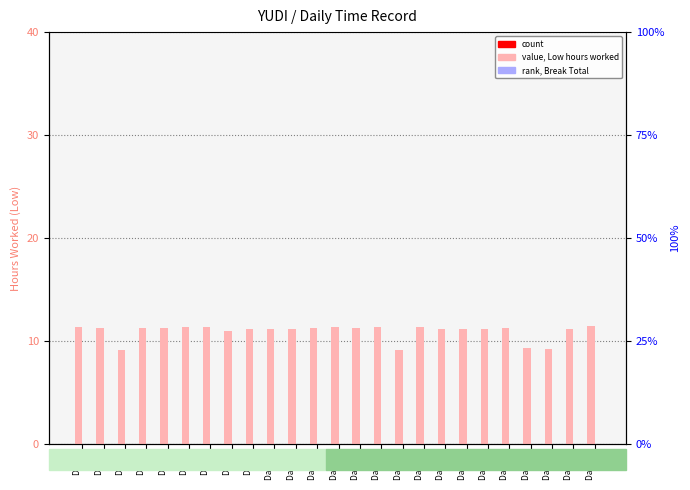

Reading left to right, transcribe all the data shown in this chart.

Low (hours worked): 11.4	11.3	9.1	11.2	11.2	11.3	11.3	11.0	11.2	11.2	11.2	11.3	11.4	11.3	11.4	9.2	11.4	11.2	11.2	11.2	11.3	9.3	9.2	11.1	11.5
Break Total: 0.0	0.0	0.0	0.0	0.0	0.0	0.0	0.0	0.0	0.0	0.0	0.0	0.0	0.0	0.0	0.0	0.0	0.0	0.0	0.0	0.0	0.0	0.0	0.0	0.0